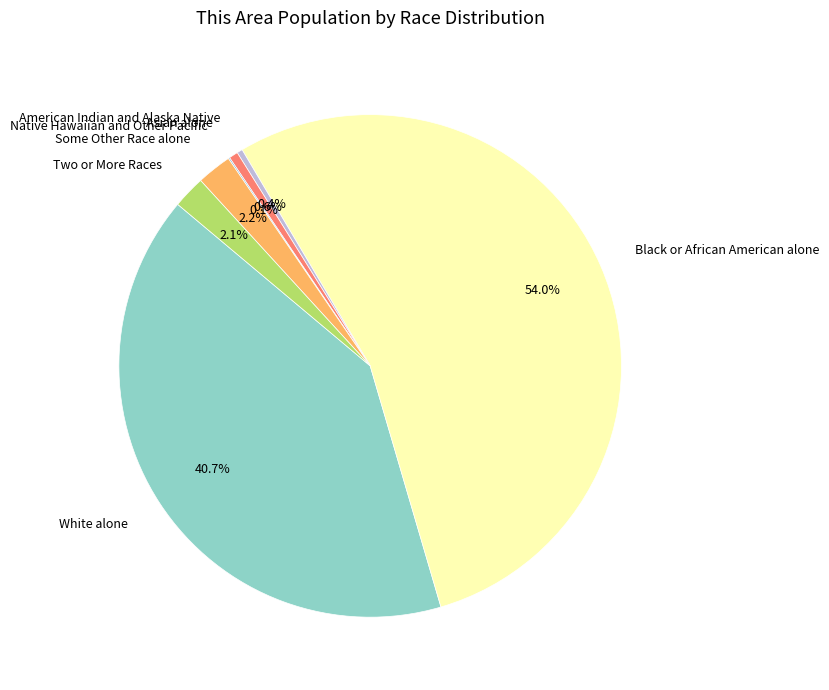

Do Two or More Races and Some Other Race alone together represent more than half of the pie?

No